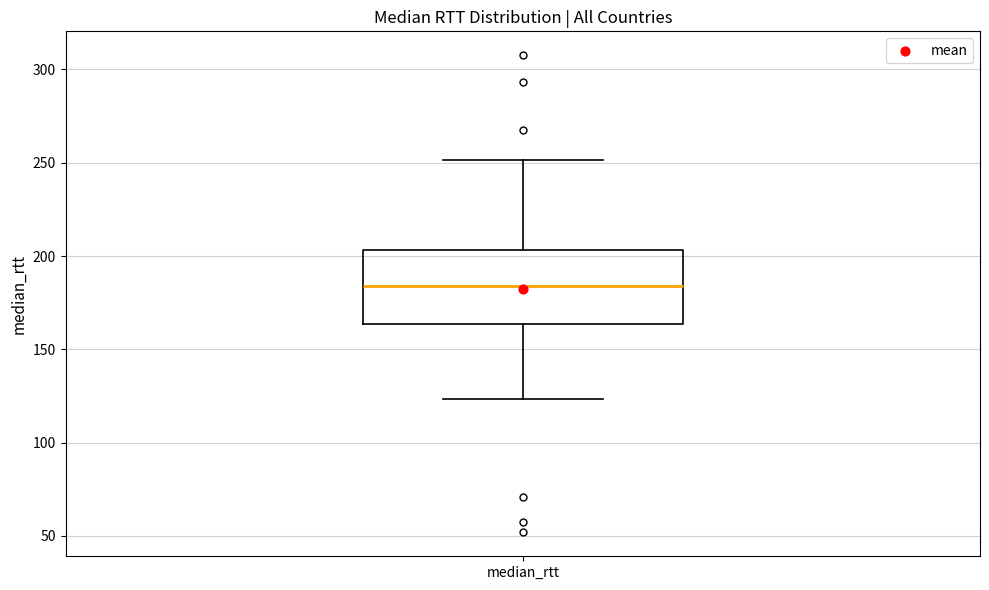

Where is the lower edge of the box for median_rtt on the y-axis? The values are not printed on the chart, so give them approximately, as read against the axis.

165